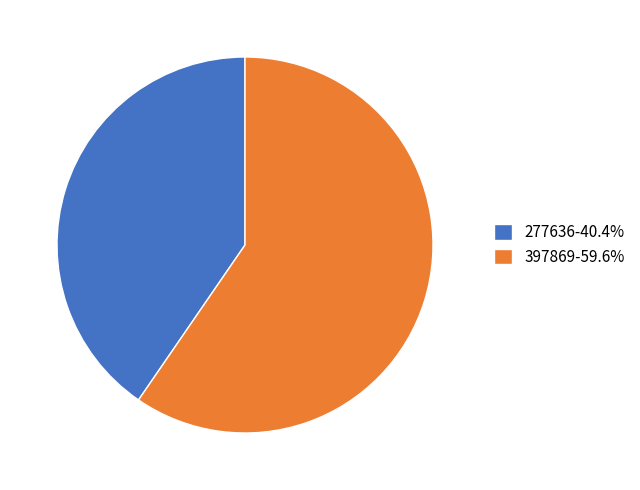

True or false: 397869 accounts for 60% of the total.

True